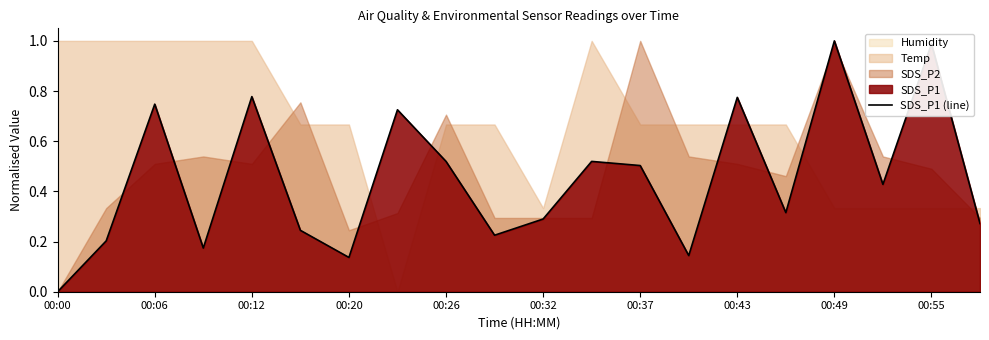

Where is the data nearest to the value 0?

00:00